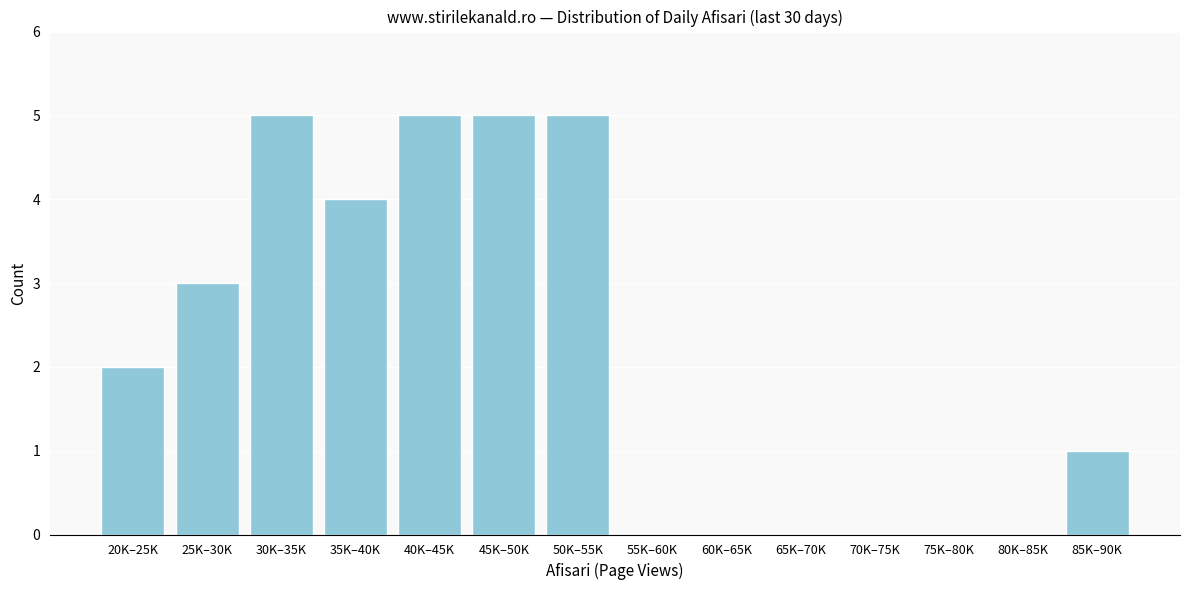

Reading left to right, transcribe all the data shown in this chart.

20K–25K=2	25K–30K=3	30K–35K=5	35K–40K=4	40K–45K=5	45K–50K=5	50K–55K=5	55K–60K=0	60K–65K=0	65K–70K=0	70K–75K=0	75K–80K=0	80K–85K=0	85K–90K=1